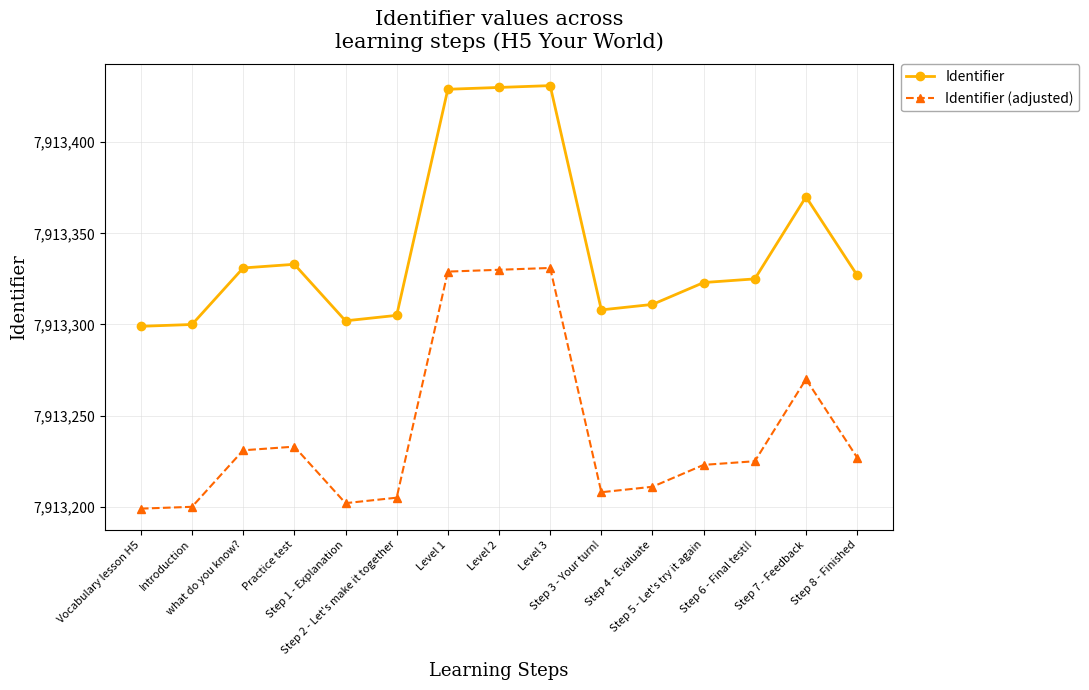

True or false: Identifier and Identifier (adjusted) intersect in this chart.

False